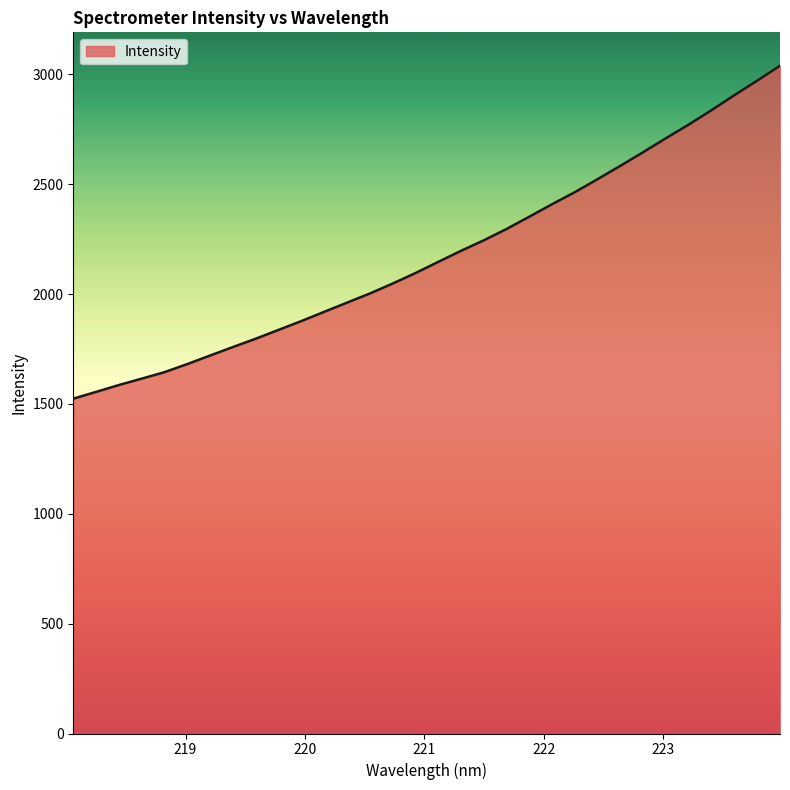

What is the greatest value displayed?

3039.9